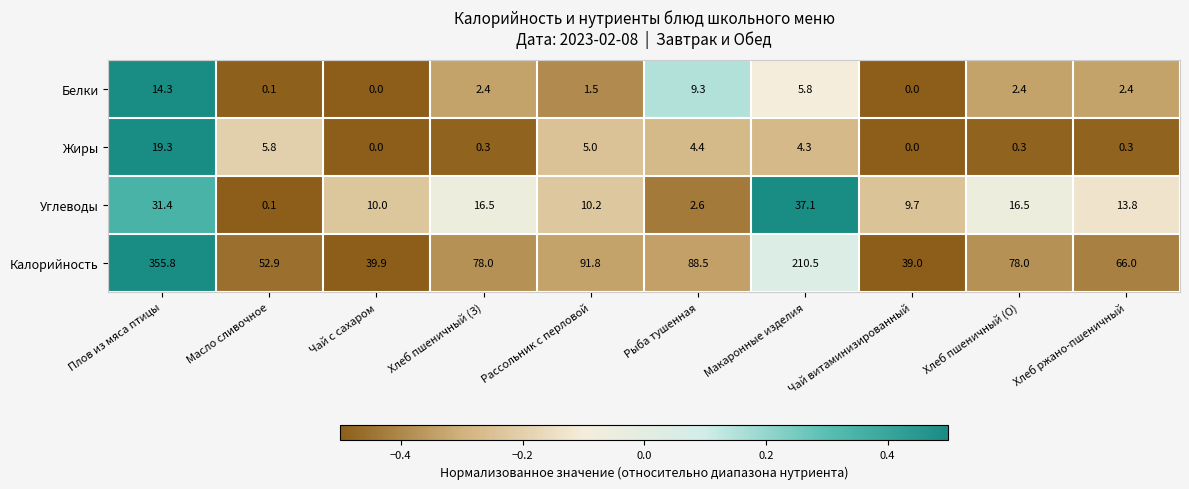

How many data points in Жиры are less than 4?

5